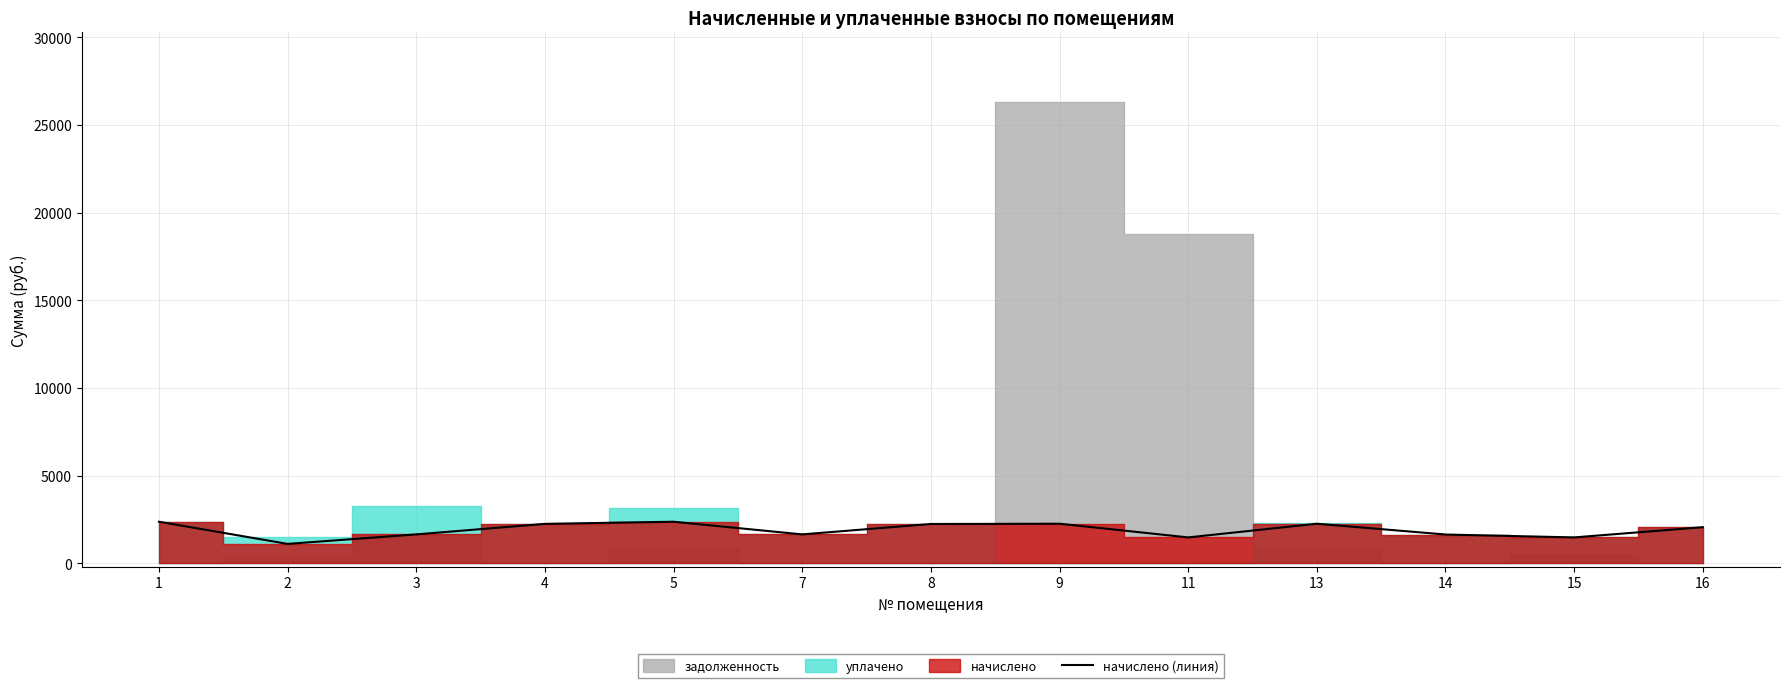

What is the value of the 3rd point from the left?

1642.4